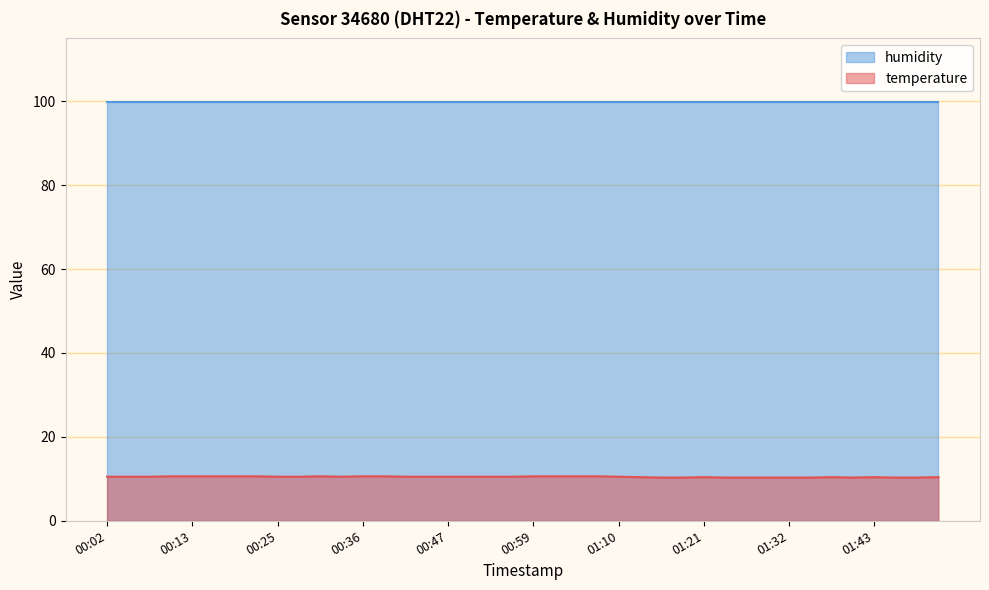

The chart shows a value of 16.5 at 01:18. True or false?

False